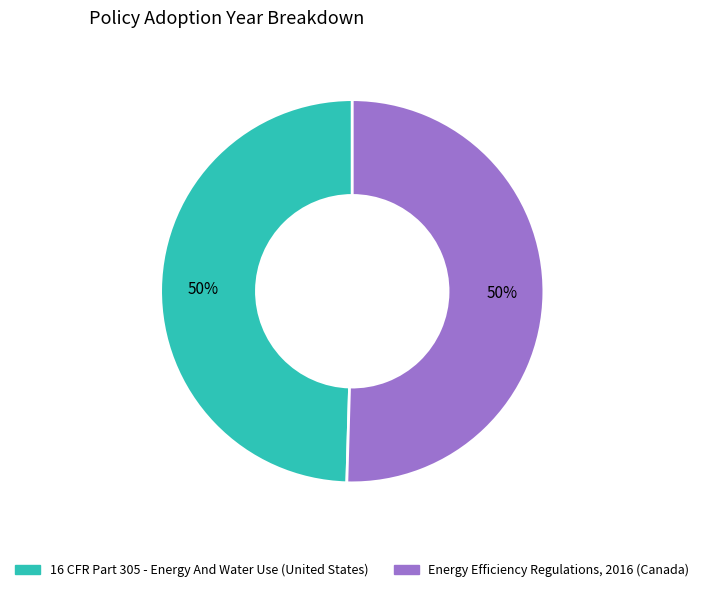

To the nearest percent, what is the combined percentage of 16 CFR Part 305 - Energy And Water Use (United States) and Energy Efficiency Regulations, 2016 (Canada)?

100%